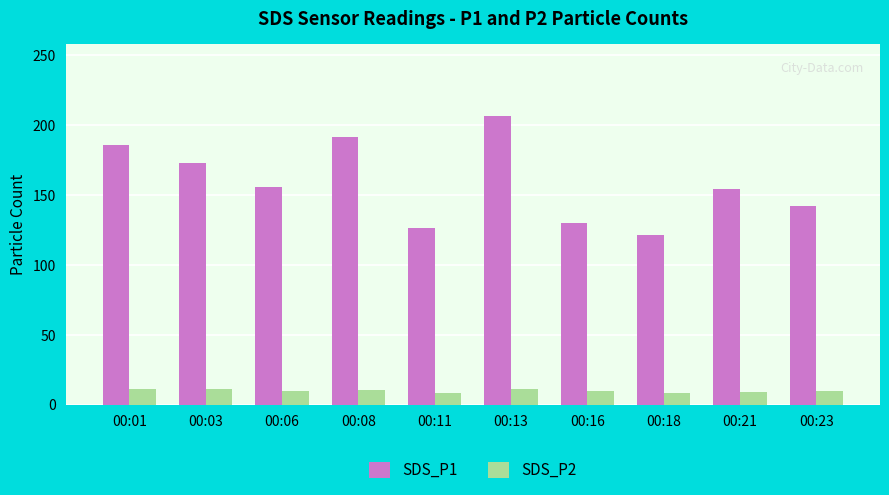

List the series in order of their overall mean, highest first.

SDS_P1, SDS_P2